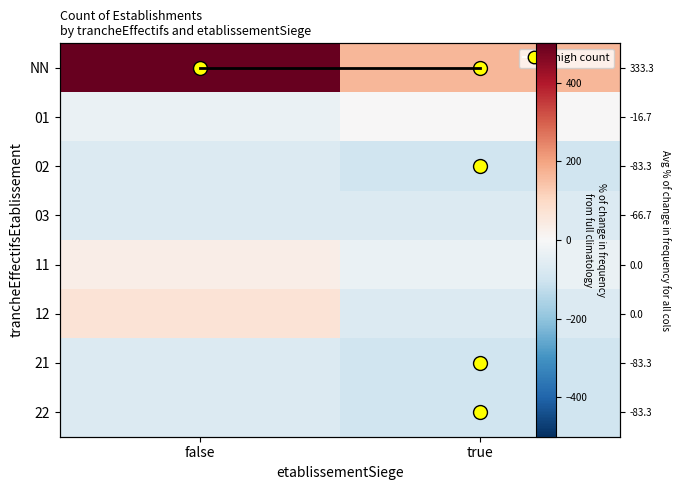

List the labels in order of 02 value, largest first.

false, true